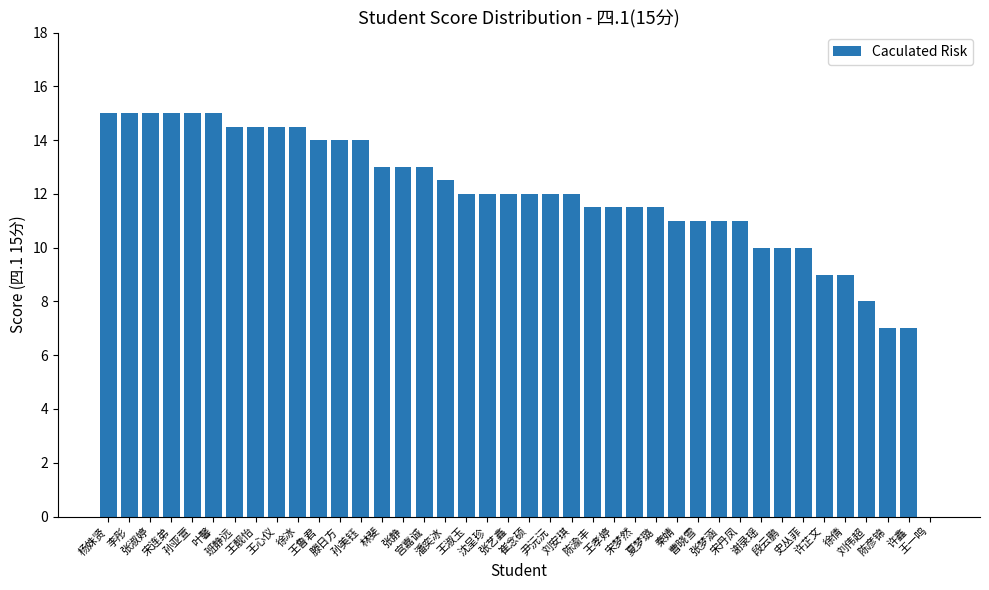

At which category does the chart reach its minimum across all series?

王一鸣